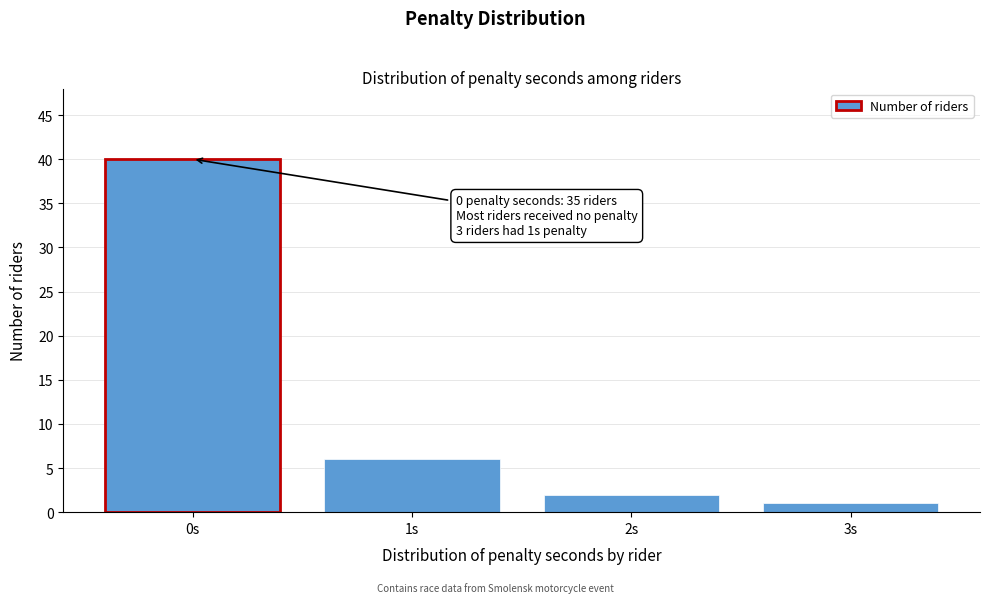

Reading left to right, what are all the values shown in this chart?

0s=40	1s=6	2s=2	3s=1